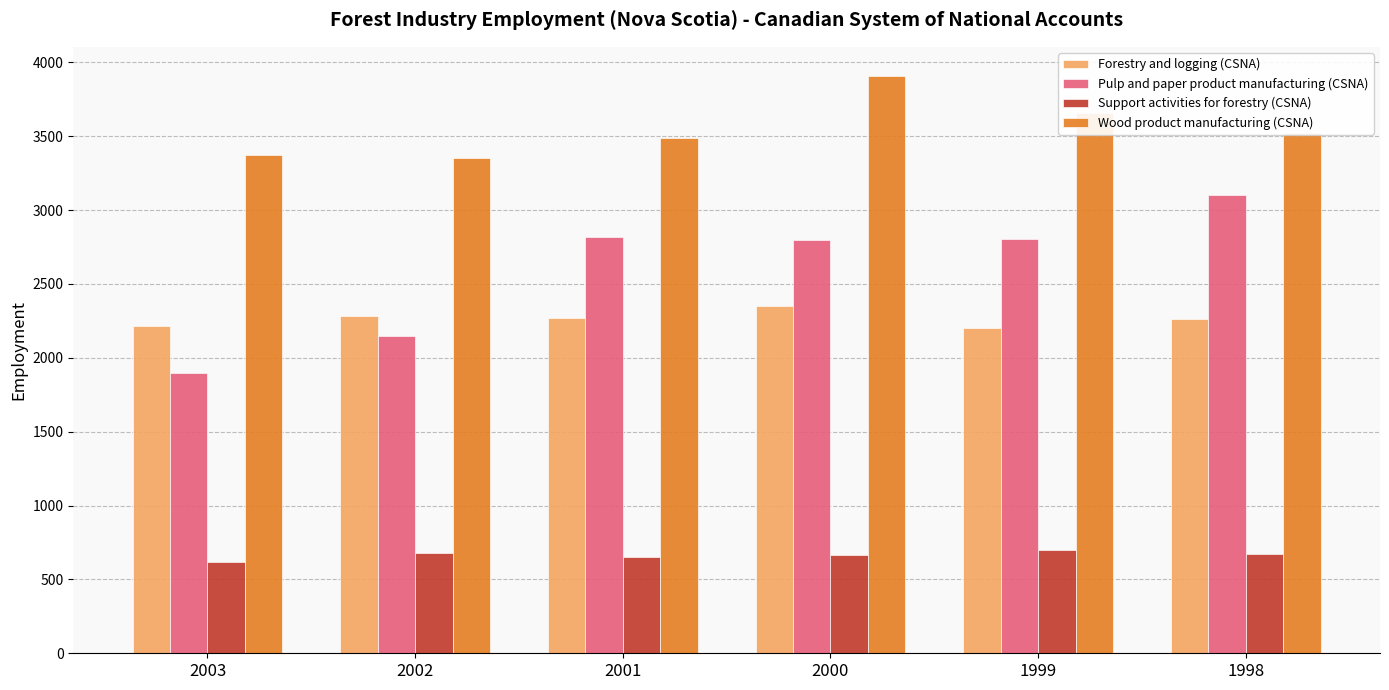

What is the maximum value shown in the chart?

3910